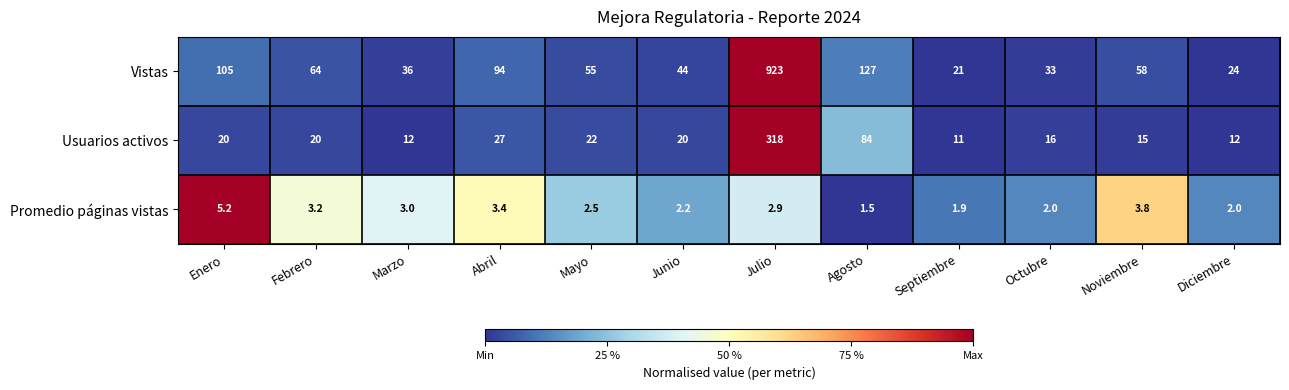

Rank the series at Febrero from lowest to highest value.

Promedio páginas vistas, Usuarios activos, Vistas